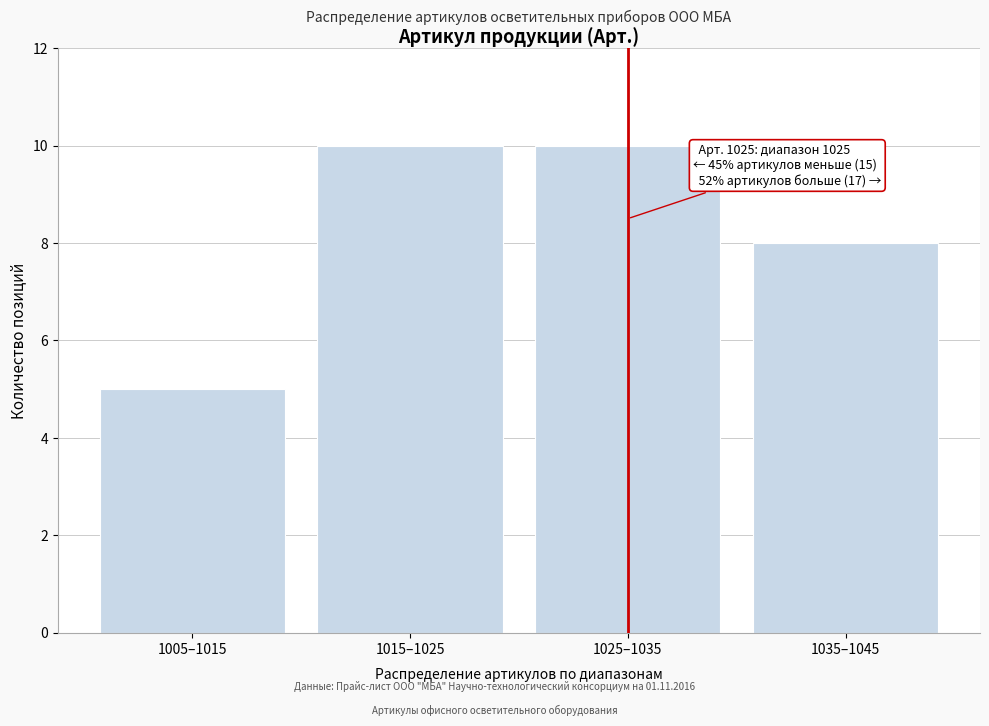

Reading left to right, transcribe all the data shown in this chart.

1005–1015=5	1015–1025=10	1025–1035=10	1035–1045=8